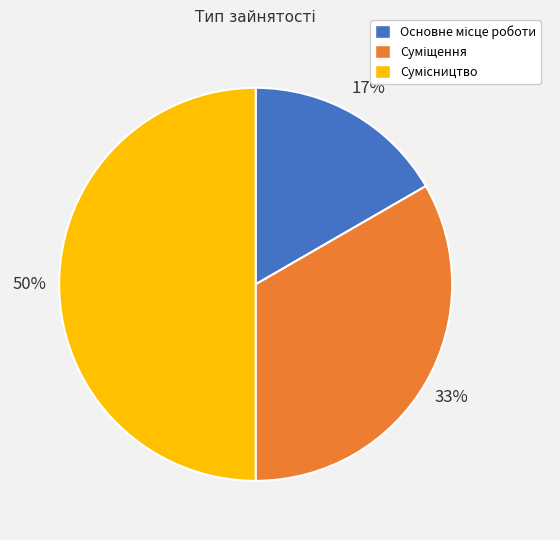

To the nearest percent, what is the average slice percentage?

33%